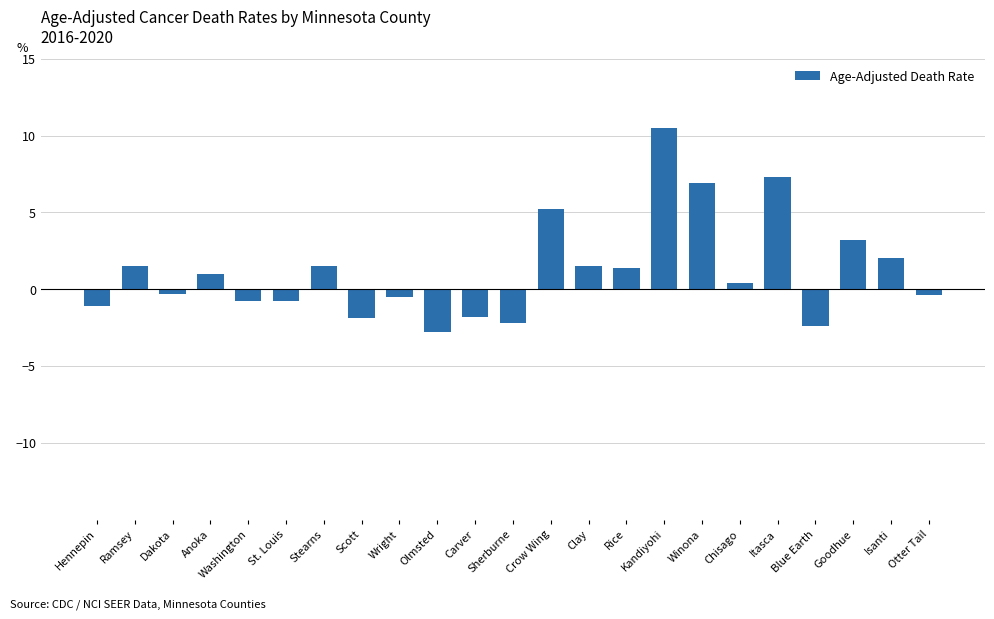

What is the change in value from St. Louis to Olmsted?

-2.0